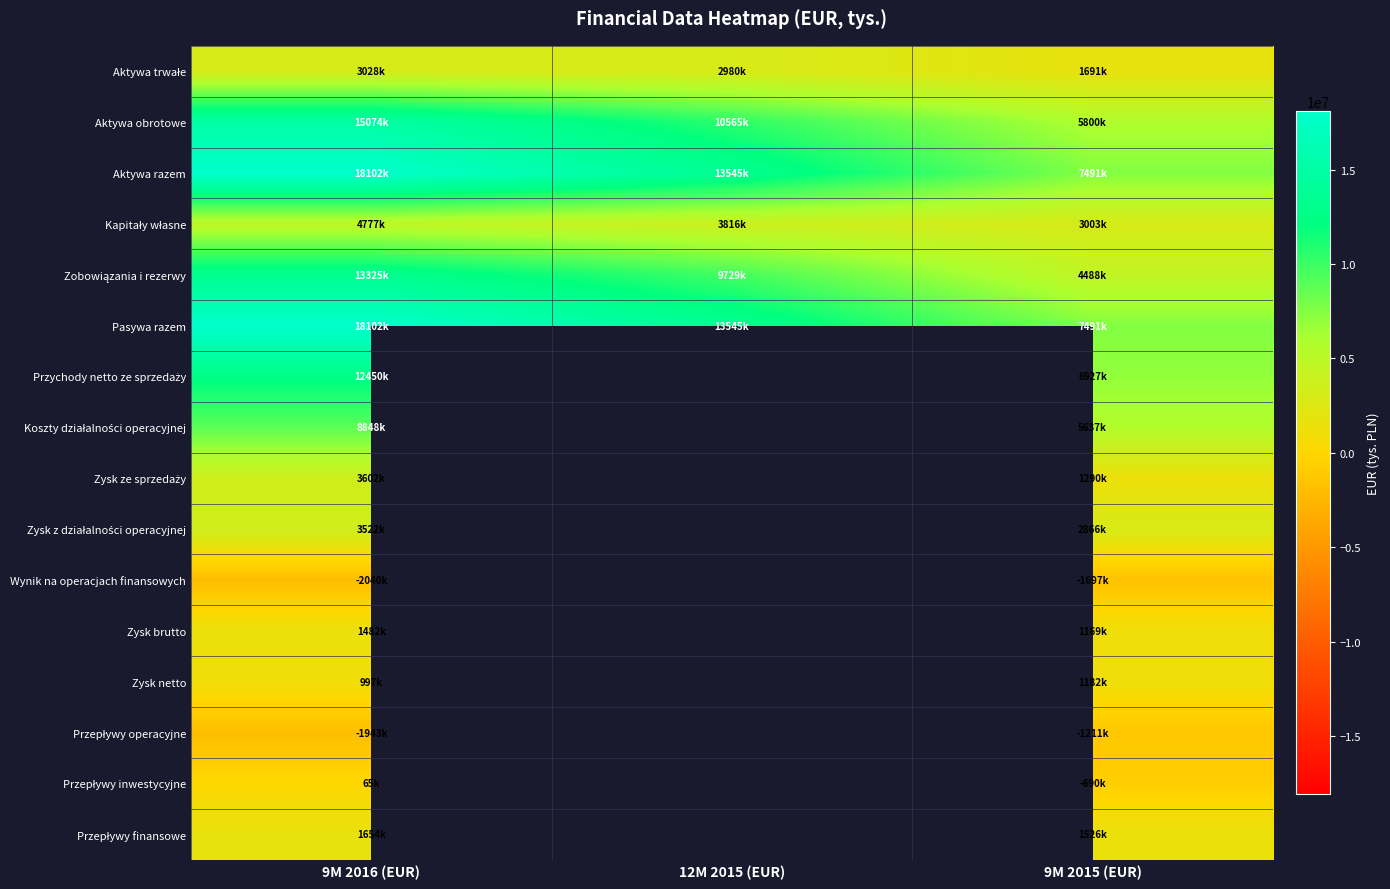

Which series has the widest spread of values?

Aktywa razem